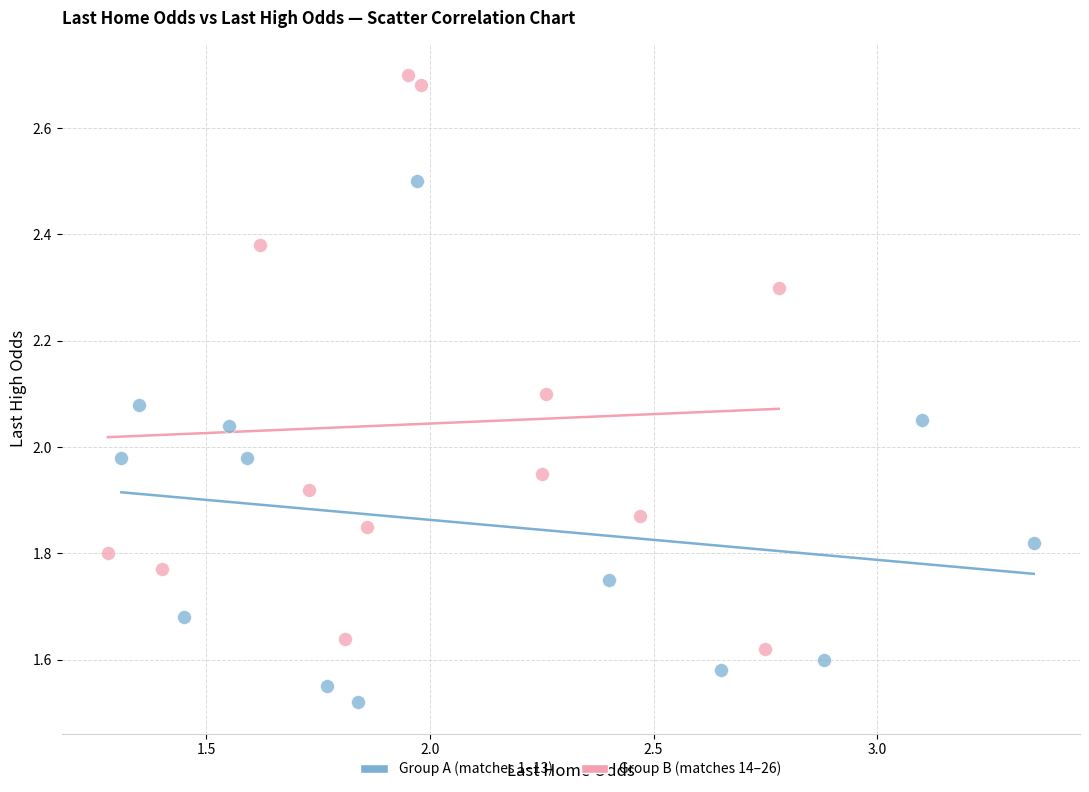

Which series reaches the minimum Y coordinate?

Group A (matches 1–13)